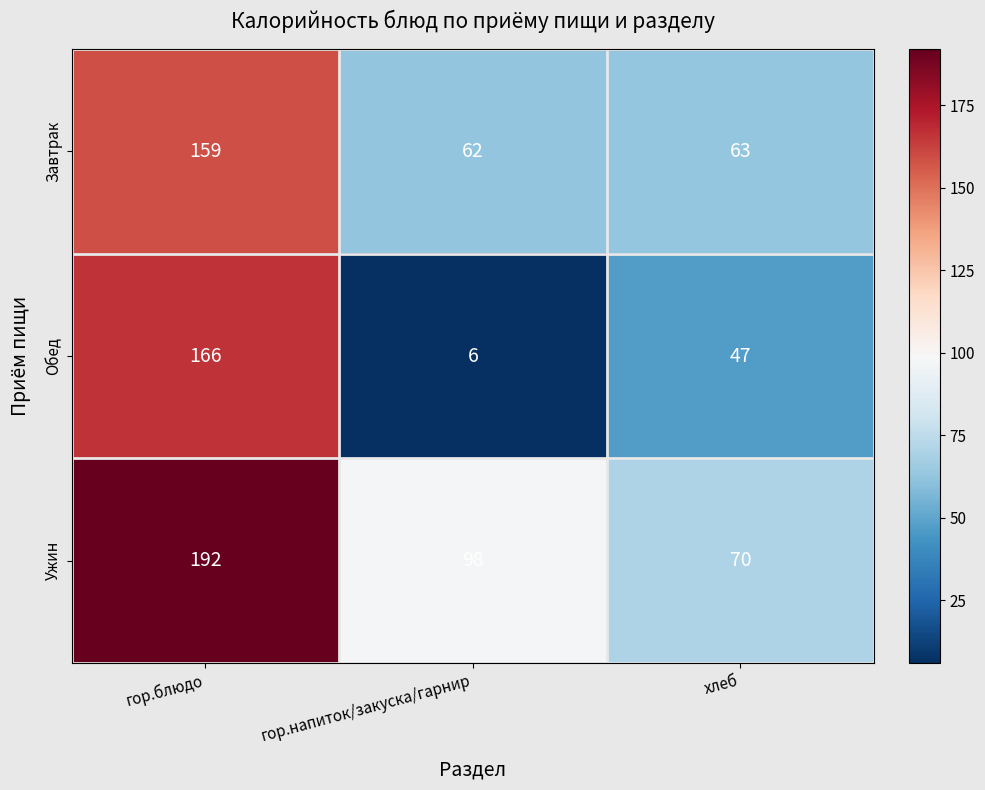

What is the sum of all Обед values?

219